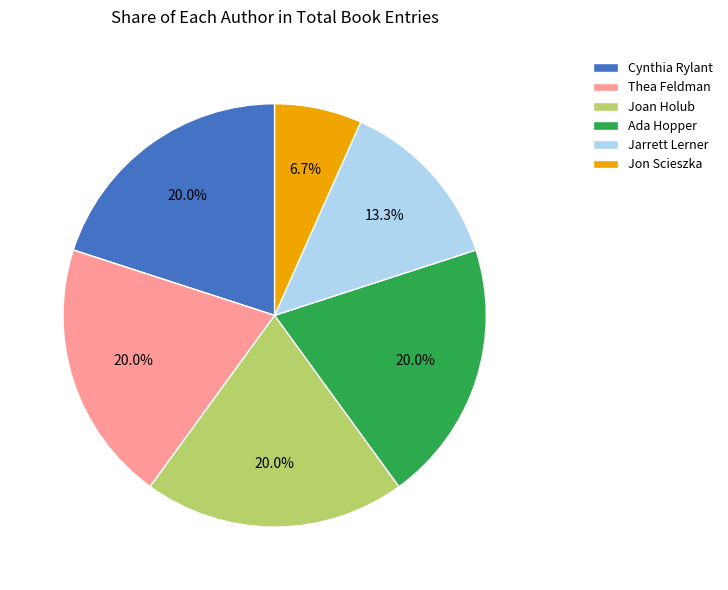

Which has a higher value, Thea Feldman or Jarrett Lerner?

Thea Feldman